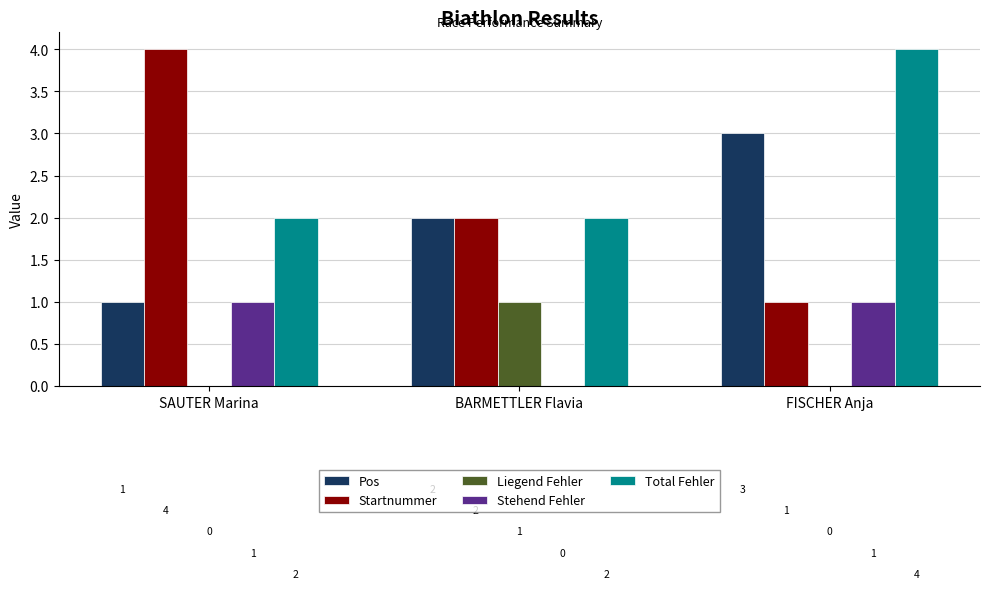

The Pos series shows 1 at SAUTER Marina. True or false?

True